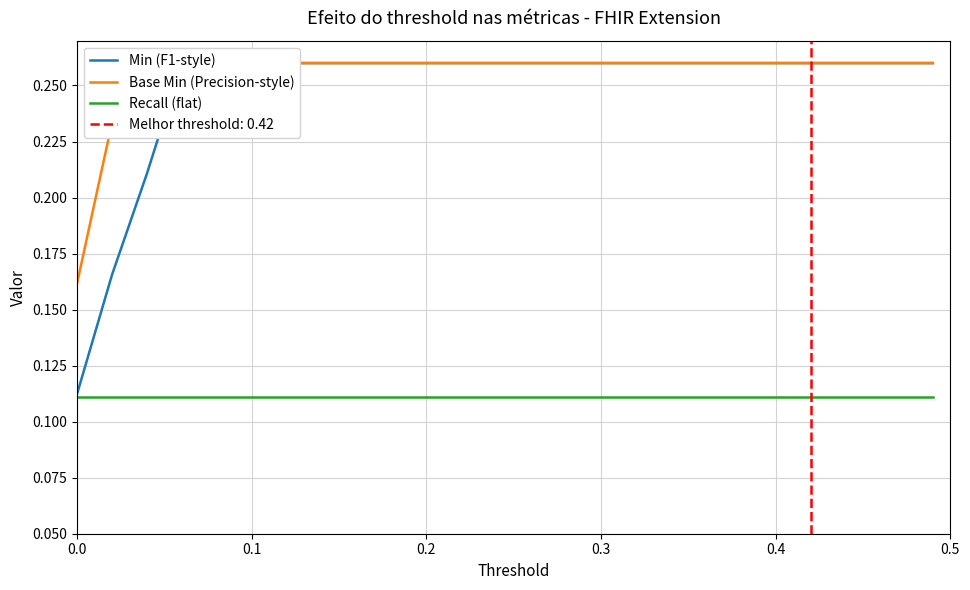

True or false: Base Min (Precision-style) has more than 0 points higher than both neighbors.

False